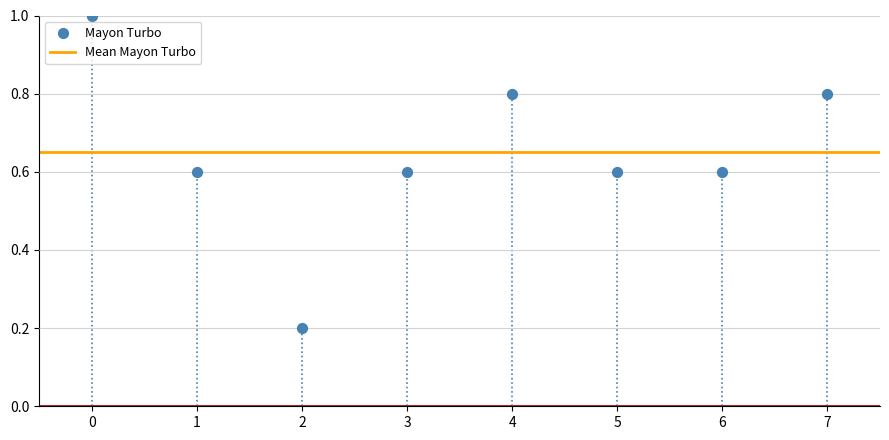

What is the average Y value?

0.7